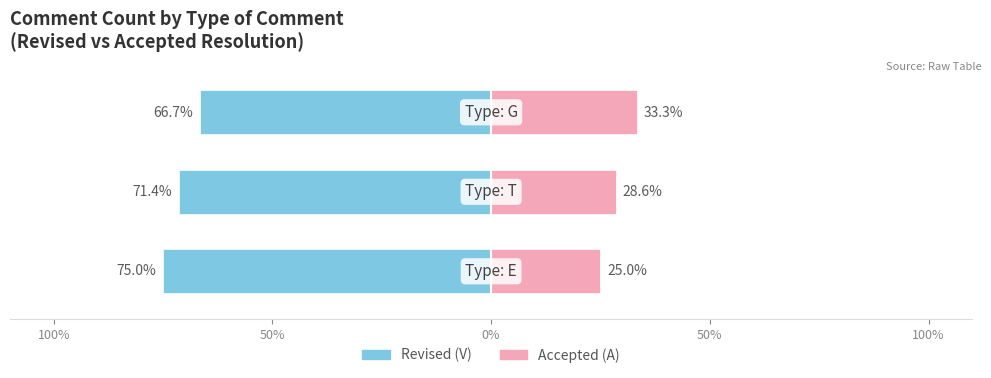

Reading left to right, transcribe all the data shown in this chart.

Revised (V): 100%=-75.0	50%=-71.4	0%=-66.7
Accepted (A): 100%=25.0	50%=28.6	0%=33.3